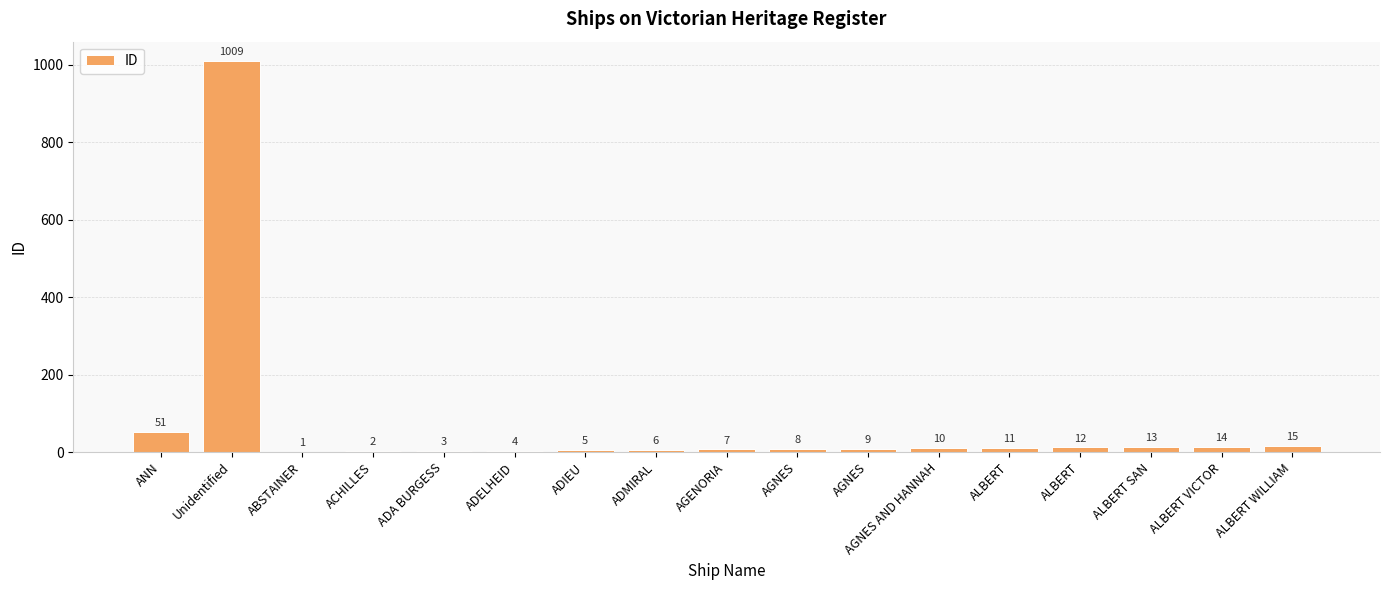

Between AGNES AND HANNAH and ADIEU, which is larger?

AGNES AND HANNAH